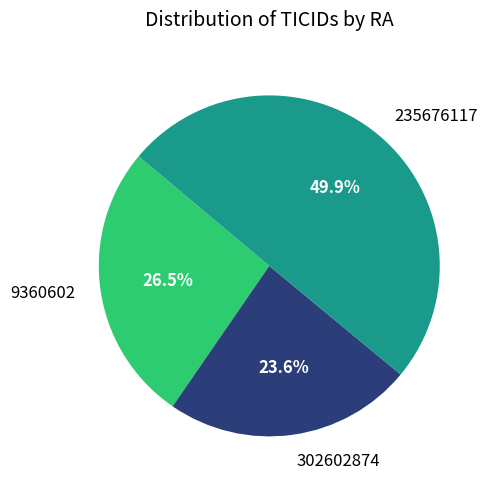

Is 9360602 the majority of the pie?

No